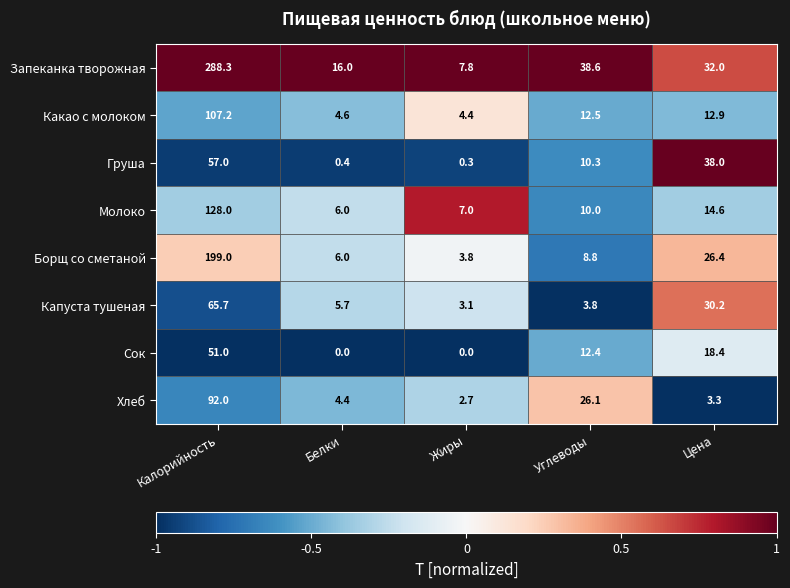

What is the maximum value for Запеканка творожная?

288.3